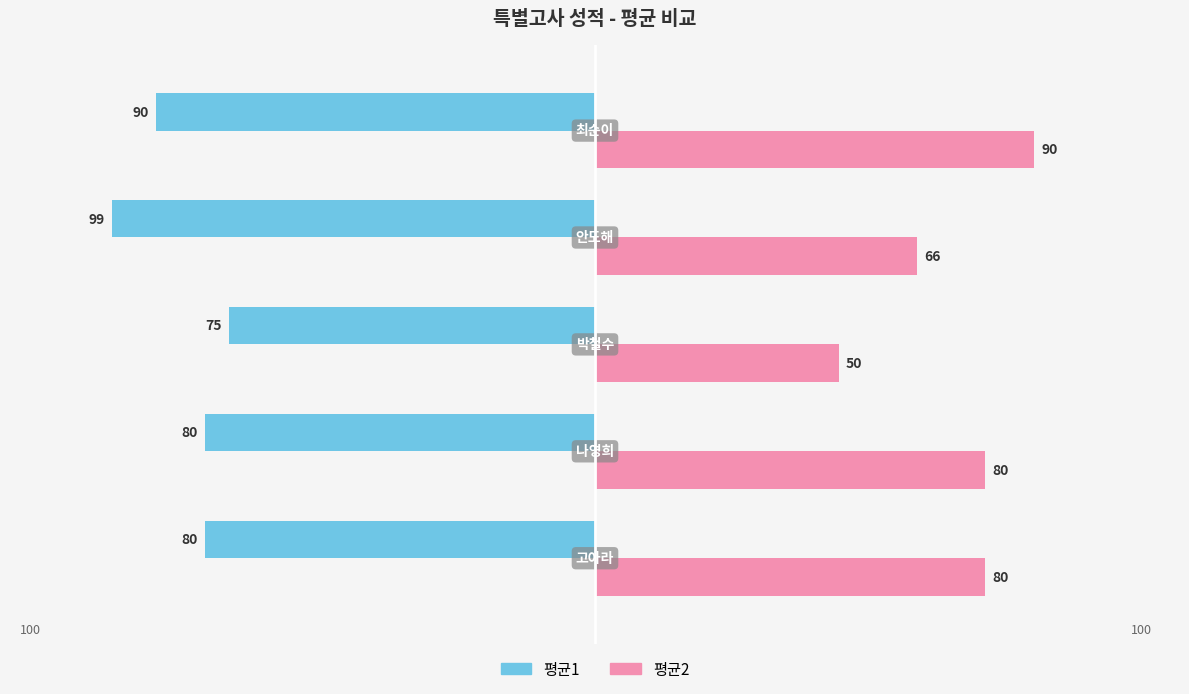

Which series has the largest range (max minus min)?

평균2